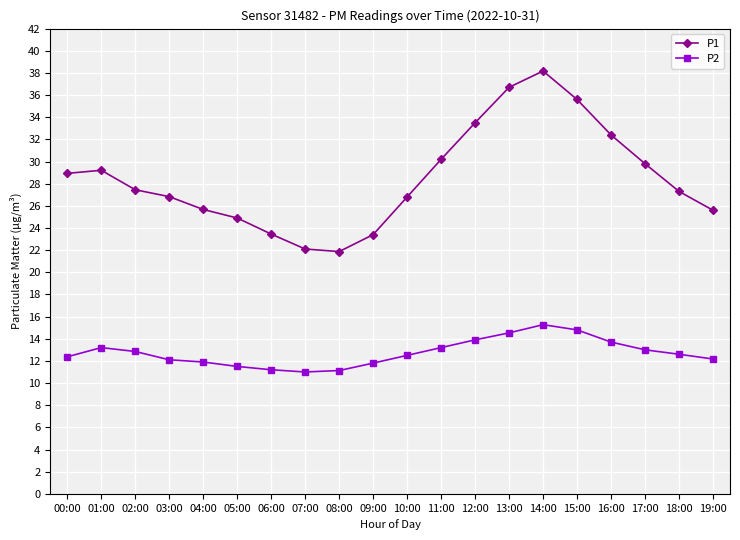

Is the value of P2 at 11:00 greater than the value of P1 at 15:00?

No